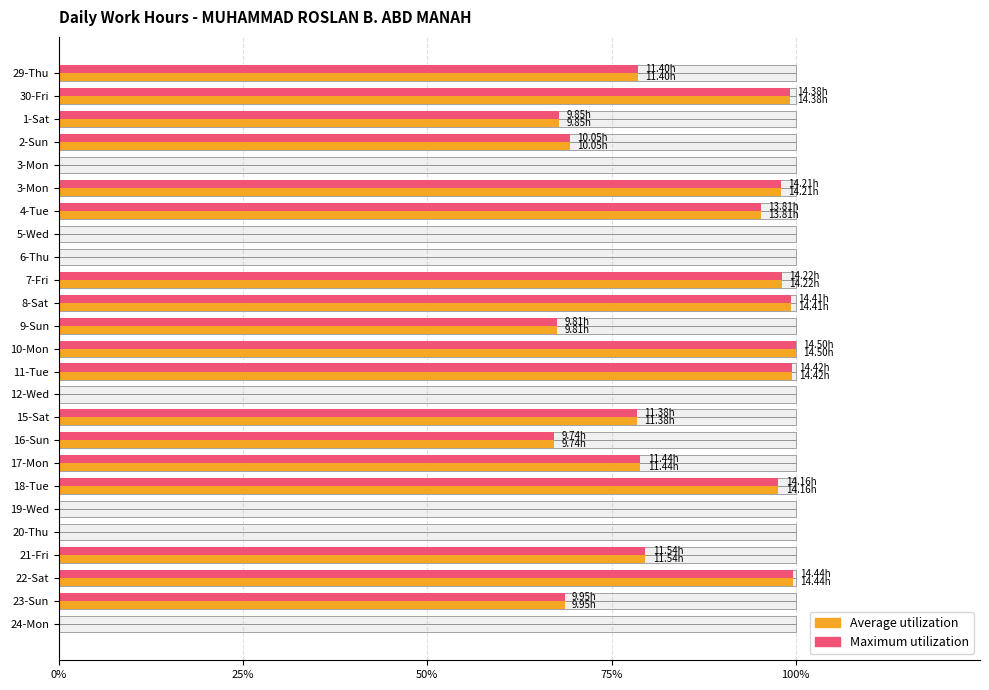

Are the bars grouped side by side (vs. stacked)?

Yes